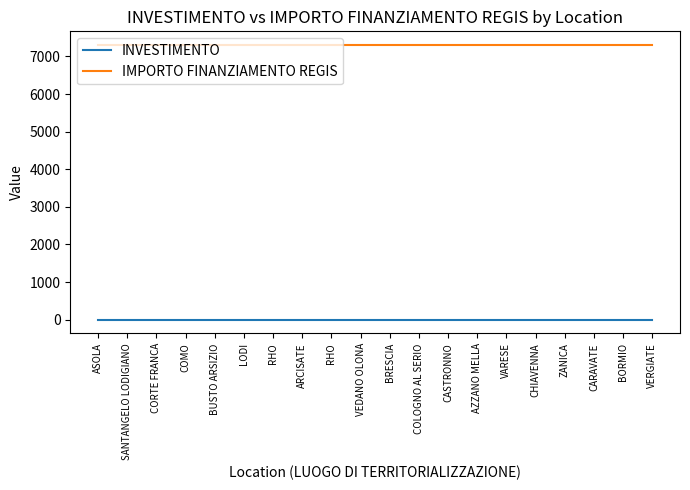

What are all the series names shown in the legend?

INVESTIMENTO, IMPORTO FINANZIAMENTO REGIS